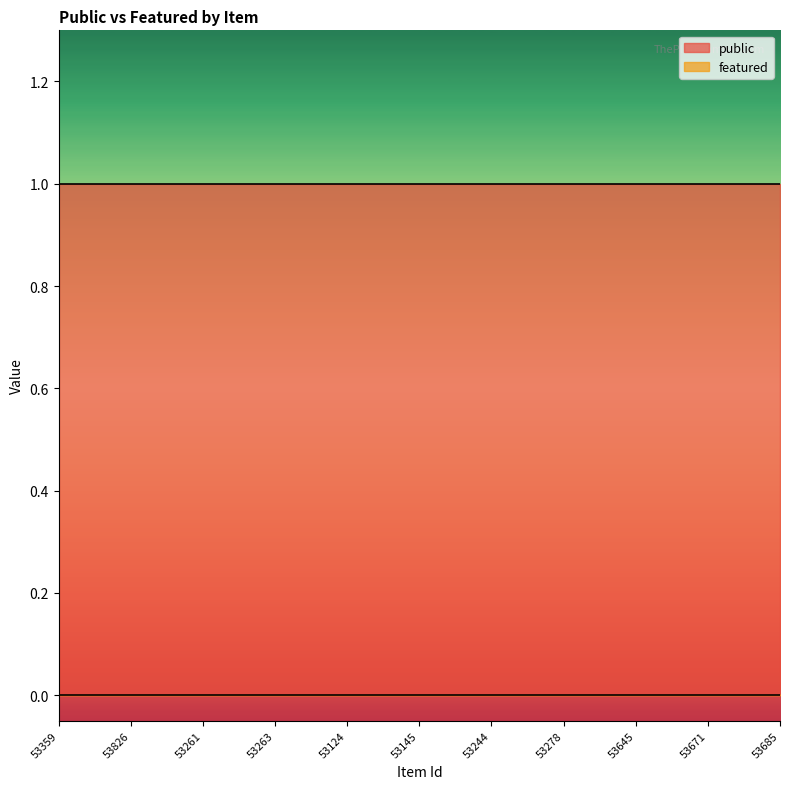

Which category has the highest value in the featured series?

53359